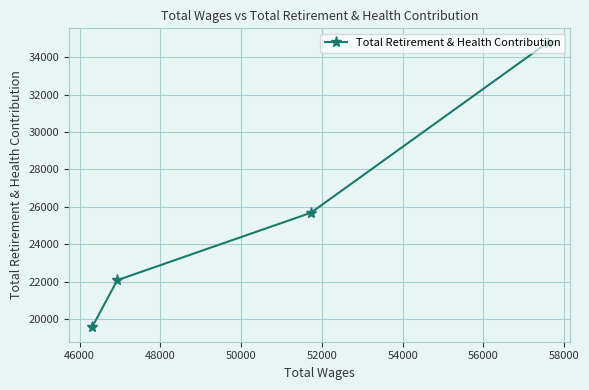

How many lines are shown in the chart?

1